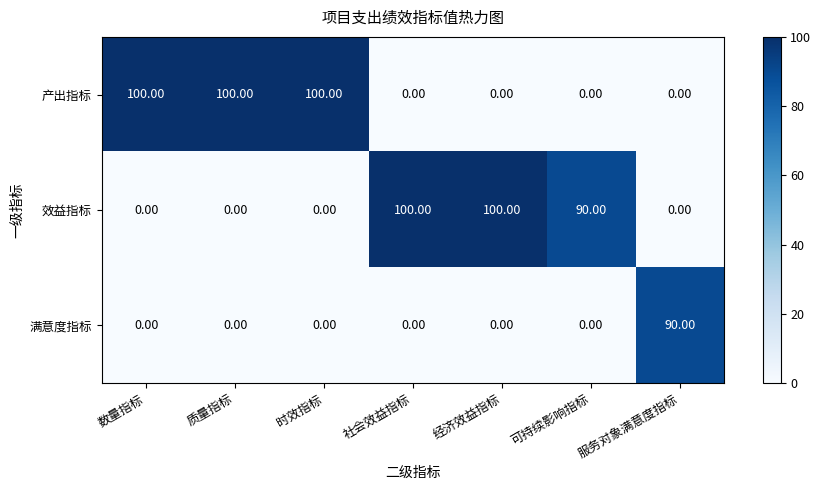

Between 数量指标 and 服务对象满意度指标, which series saw the biggest shift?

产出指标